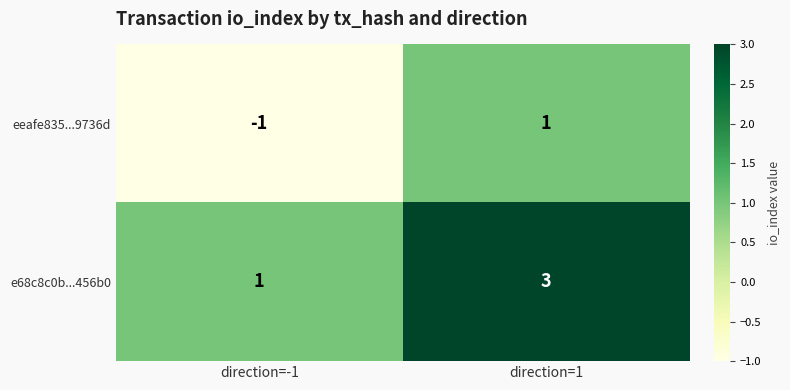

Reading right to left, transcribe all the data shown in this chart.

eeafe835...9736d: direction=1=1	direction=-1=-1
e68c8c0b...456b0: direction=1=3	direction=-1=1